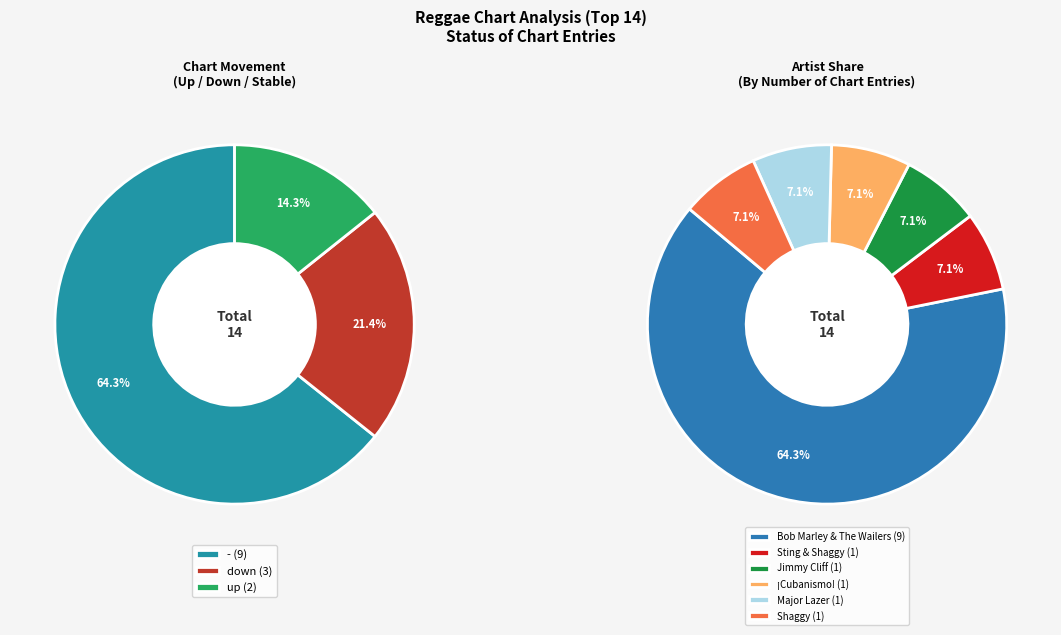

Combined, do down (peak) and up account for over 50%?

No